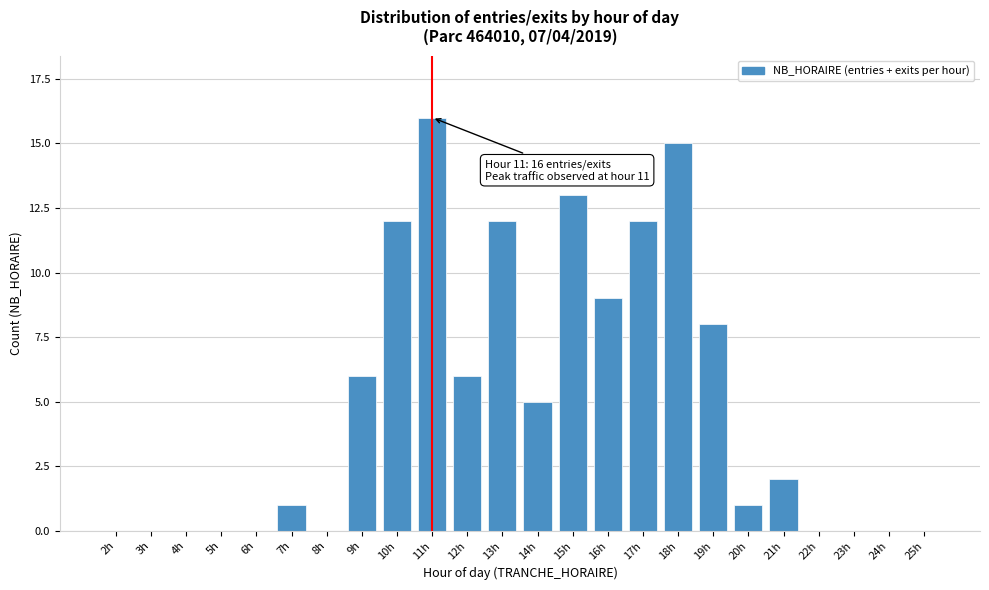

Reading right to left, what are all the values shown in this chart?

25h=0	24h=0	23h=0	22h=0	21h=2	20h=1	19h=8	18h=15	17h=12	16h=9	15h=13	14h=5	13h=12	12h=6	11h=16	10h=12	9h=6	8h=0	7h=1	6h=0	5h=0	4h=0	3h=0	2h=0